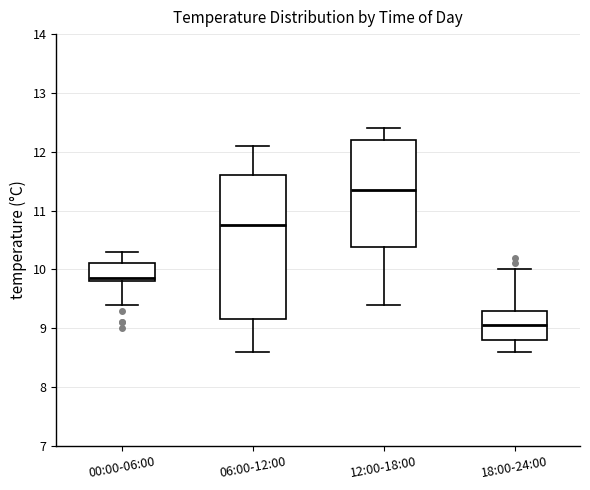

Which box's median line is the lowest?

18:00-24:00